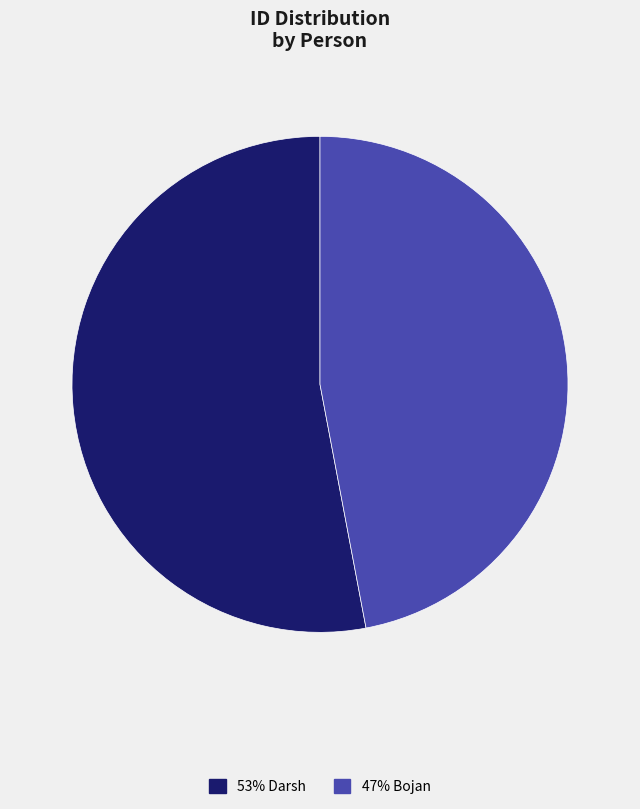

Is there a majority slice in this chart?

Yes